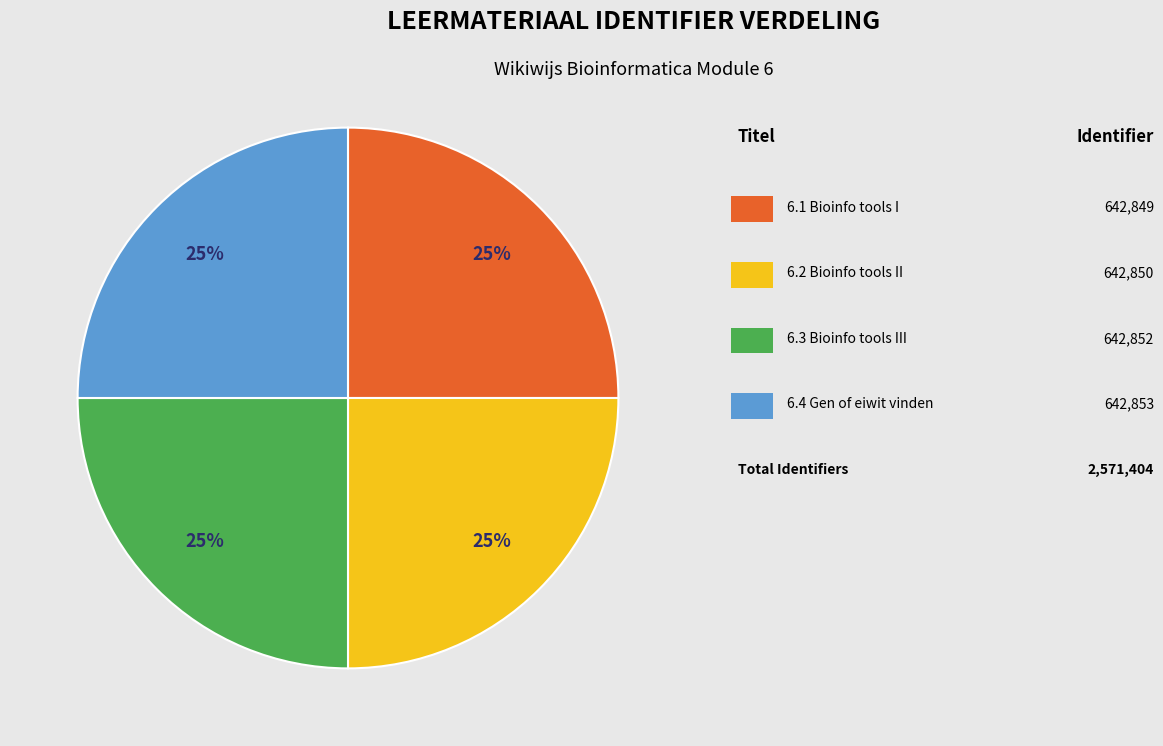

To the nearest percent, what is the average slice percentage?

25%